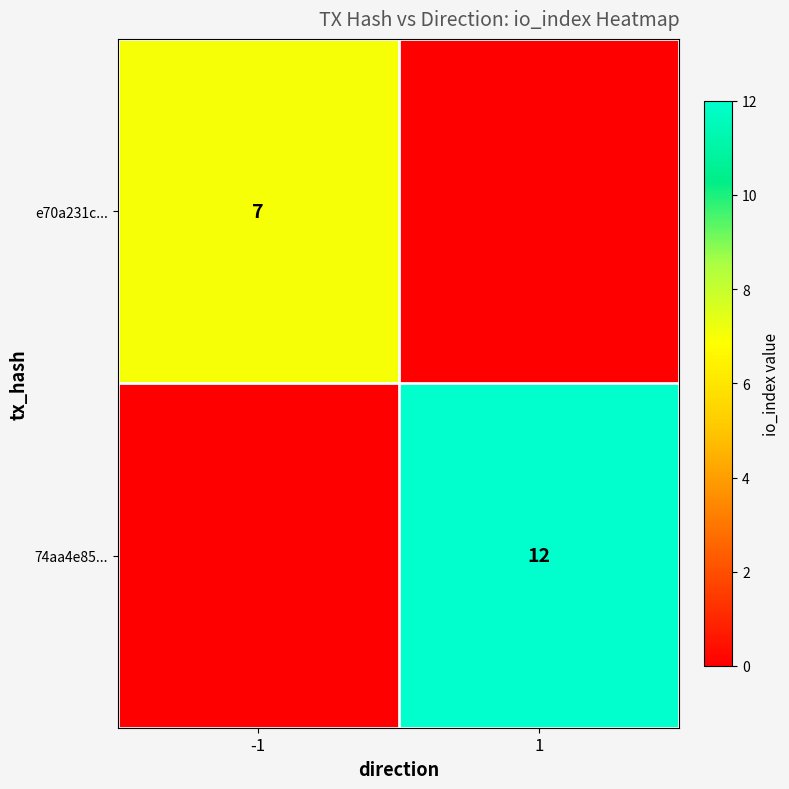

True or false: 74aa4e85... has a value of 18 at 1.

False